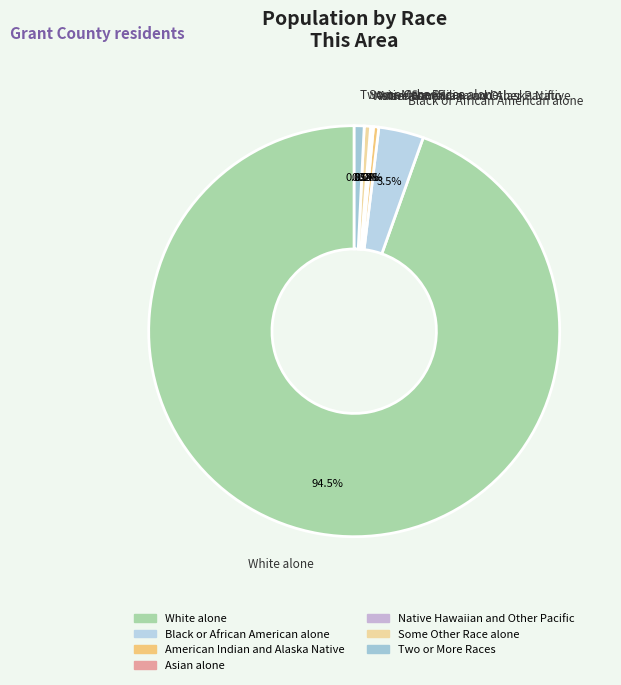

Which slice is the largest?

White alone